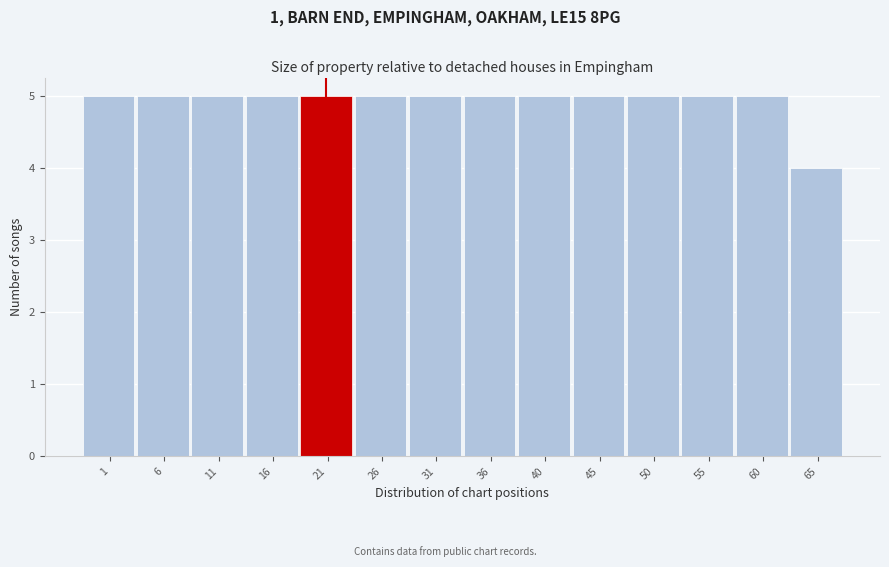

Reading left to right, transcribe all the data shown in this chart.

5	5	5	5	5	5	5	5	5	5	5	5	5	4